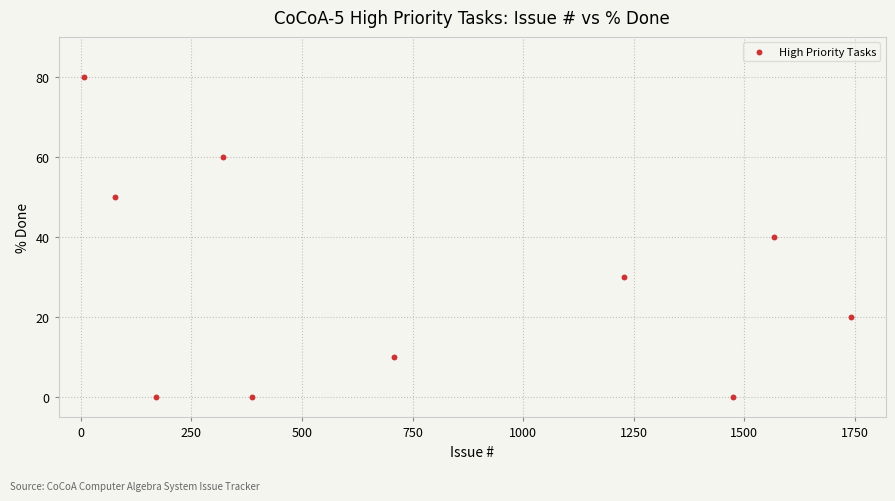

What is the range of X values (max minus min)?

1734